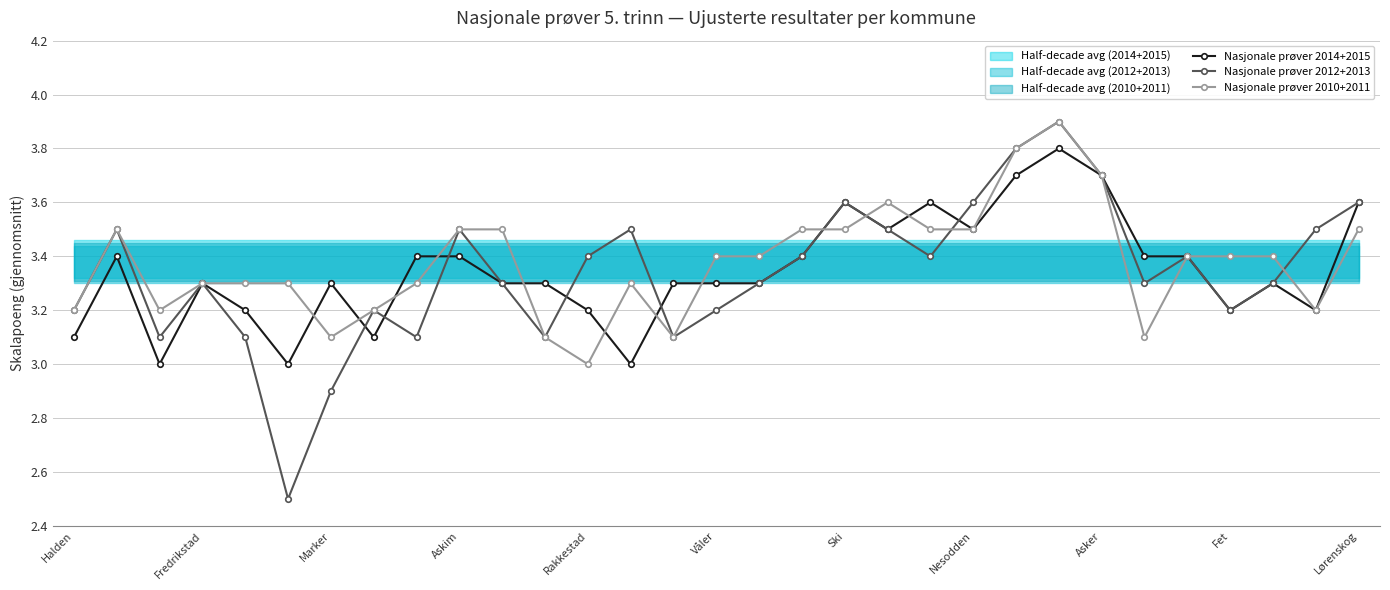

What is the total value across all series at 29?

9.9